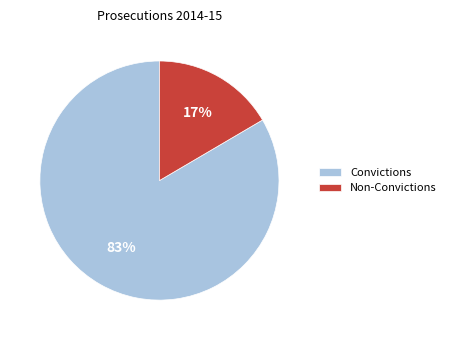

Between Convictions and Non-Convictions, which is larger?

Convictions